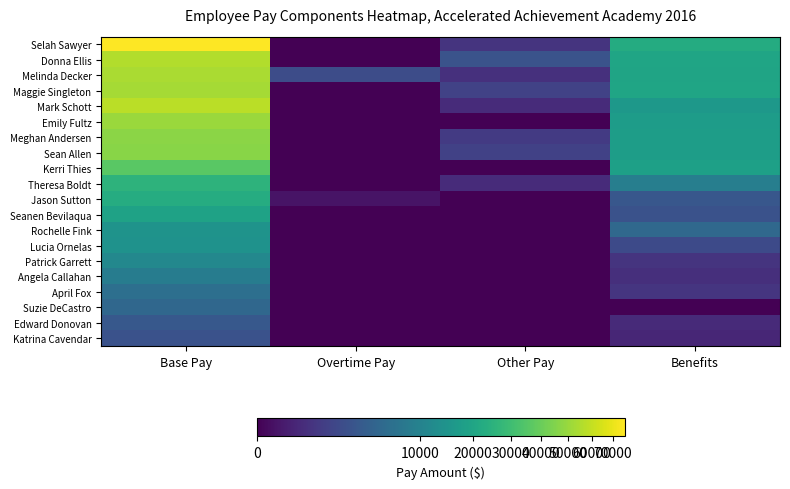

Reading left to right, list all the values displayed in this chart.

Selah Sawyer: Base Pay=75830.0	Overtime Pay=0.0	Other Pay=665.6	Benefits=22659.4
Donna Ellis: Base Pay=55642.0	Overtime Pay=0.0	Other Pay=2475.0	Benefits=19990.0
Melinda Decker: Base Pay=53768.0	Overtime Pay=1963.6	Other Pay=537.0	Benefits=19917.3
Maggie Singleton: Base Pay=52786.0	Overtime Pay=0.0	Other Pay=1292.0	Benefits=20028.0
Mark Schott: Base Pay=57981.0	Overtime Pay=0.0	Other Pay=387.0	Benefits=15653.0
Emily Fultz: Base Pay=50534.0	Overtime Pay=0.0	Other Pay=0.0	Benefits=17082.0
Meghan Andersen: Base Pay=46801.0	Overtime Pay=0.0	Other Pay=900.0	Benefits=17442.0
Sean Allen: Base Pay=46276.0	Overtime Pay=0.0	Other Pay=1253.0	Benefits=17442.0
Kerri Thies: Base Pay=36104.0	Overtime Pay=0.0	Other Pay=0.0	Benefits=18414.0
Theresa Boldt: Base Pay=25541.0	Overtime Pay=0.0	Other Pay=410.0	Benefits=9006.0
Jason Sutton: Base Pay=22894.0	Overtime Pay=45.0	Other Pay=0.0	Benefits=2905.0
Seanen Bevilaqua: Base Pay=19058.0	Overtime Pay=0.0	Other Pay=0.0	Benefits=2422.0
Rochelle Fink: Base Pay=14268.0	Overtime Pay=0.0	Other Pay=0.0	Benefits=5095.0
Lucia Ornelas: Base Pay=14054.0	Overtime Pay=0.0	Other Pay=0.0	Benefits=1781.0
Patrick Garrett: Base Pay=11318.0	Overtime Pay=0.0	Other Pay=0.0	Benefits=649.0
Angela Callahan: Base Pay=8596.0	Overtime Pay=0.0	Other Pay=0.0	Benefits=493.0
April Fox: Base Pay=6074.0	Overtime Pay=0.0	Other Pay=0.0	Benefits=720.0
Suzie DeCastro: Base Pay=4846.0	Overtime Pay=0.0	Other Pay=0.0	Benefits=0.0
Edward Donovan: Base Pay=2965.0	Overtime Pay=0.0	Other Pay=0.0	Benefits=373.0
Katrina Cavendar: Base Pay=2401.0	Overtime Pay=0.0	Other Pay=0.0	Benefits=292.0